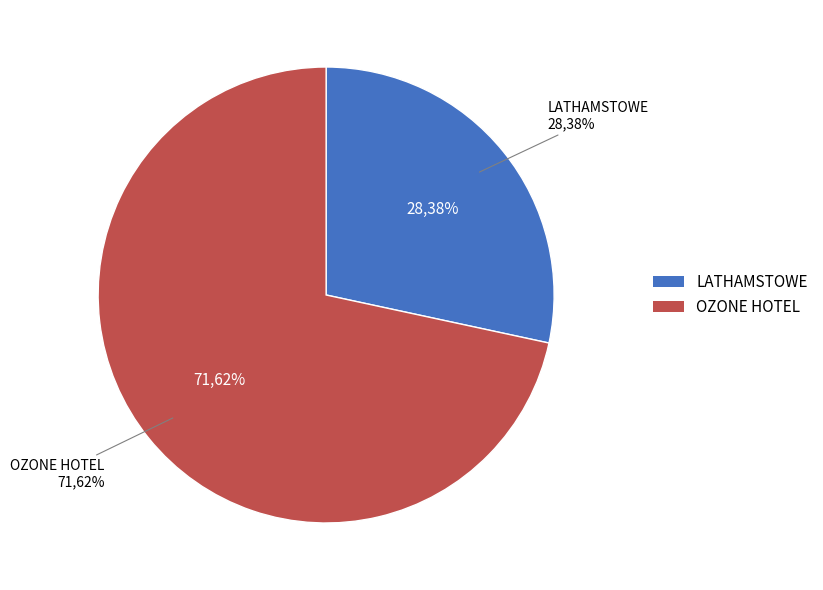

What percentage is the OZONE HOTEL slice, to the nearest percent?

72%